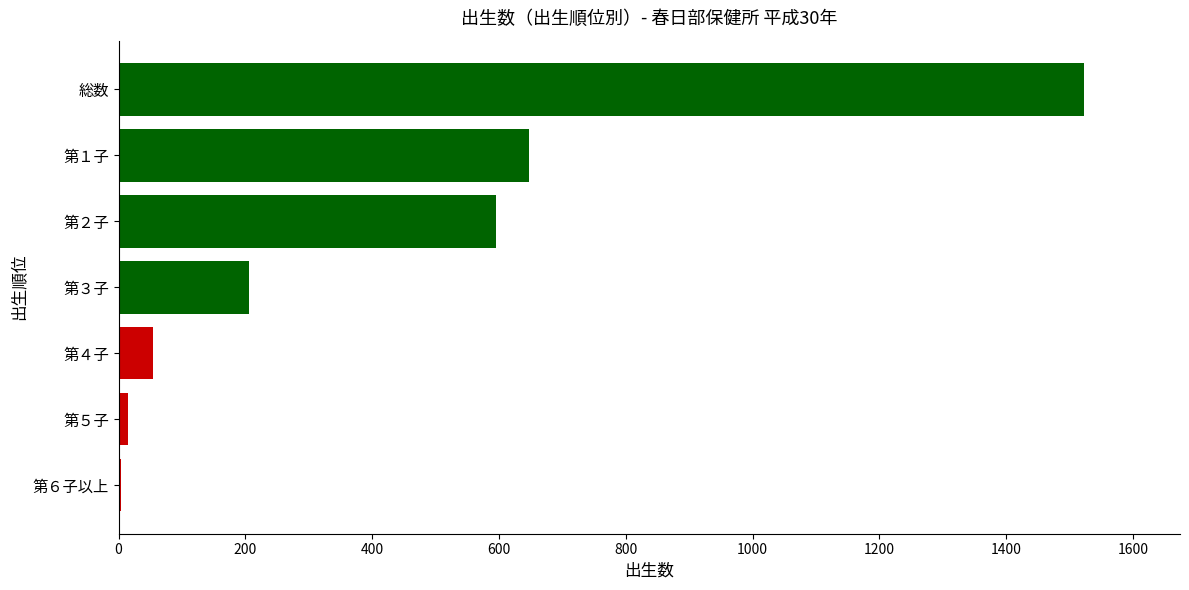

Where is the data nearest to the value 763?

第１子